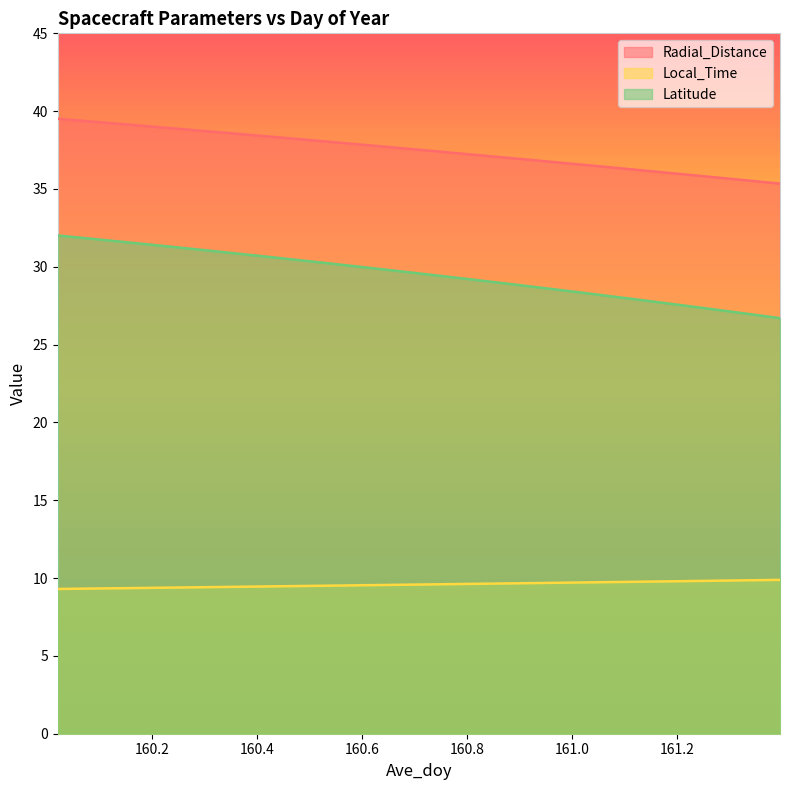

What is the label of the 1st point from the right?

161.3958